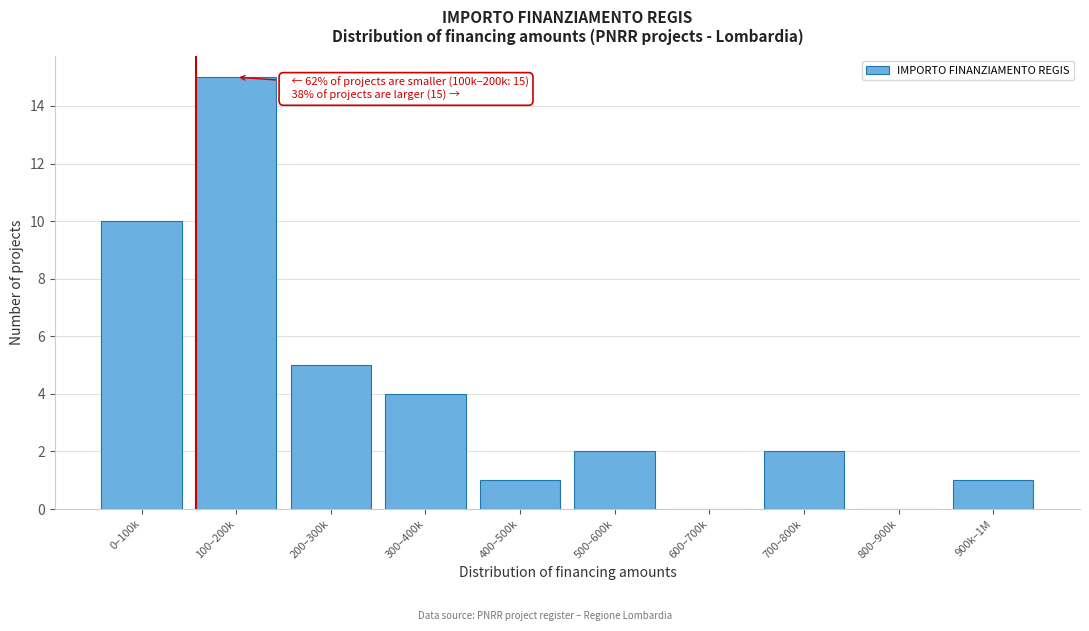

Reading left to right, what are all the values shown in this chart?

0–100k=10	100–200k=15	200–300k=5	300–400k=4	400–500k=1	500–600k=2	600–700k=0	700–800k=2	800–900k=0	900k–1M=1